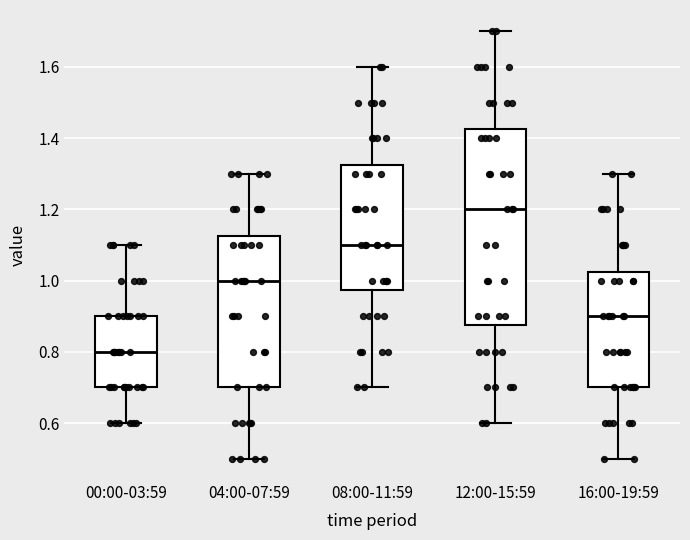

Which box has the highest median line?

12:00-15:59